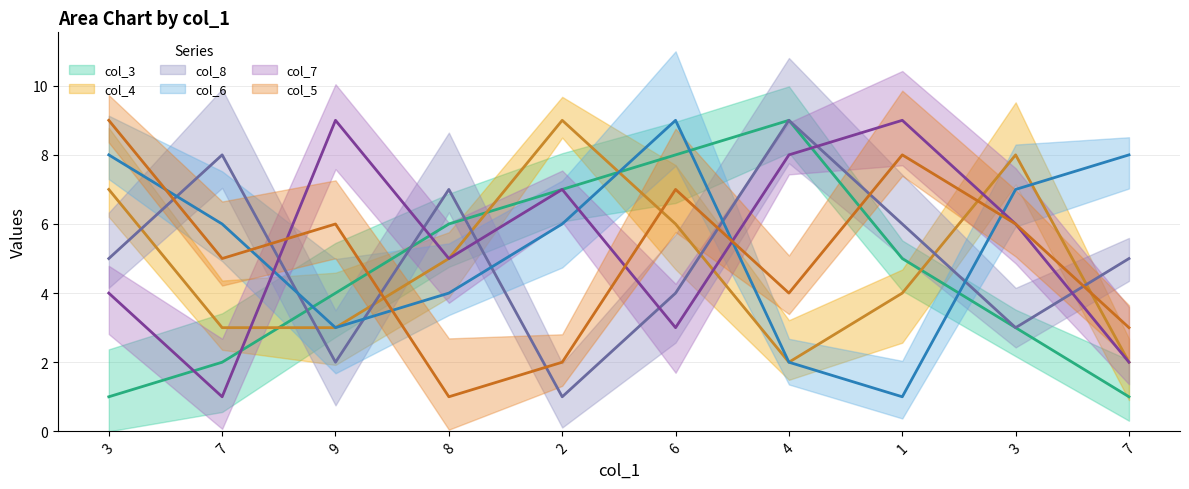

What is the average value of the col_6 series?

5